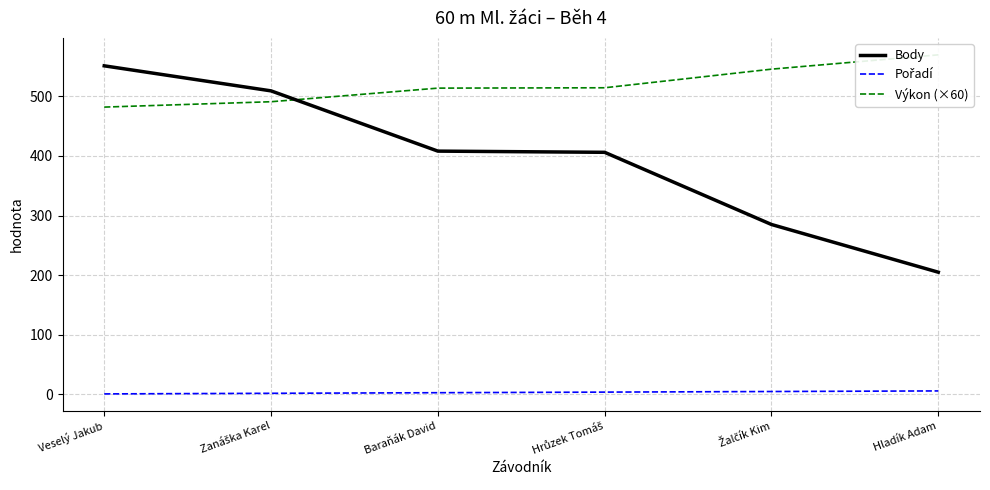

What is the difference between the maximum and second lowest values in the Výkon (×60) series?

78.6